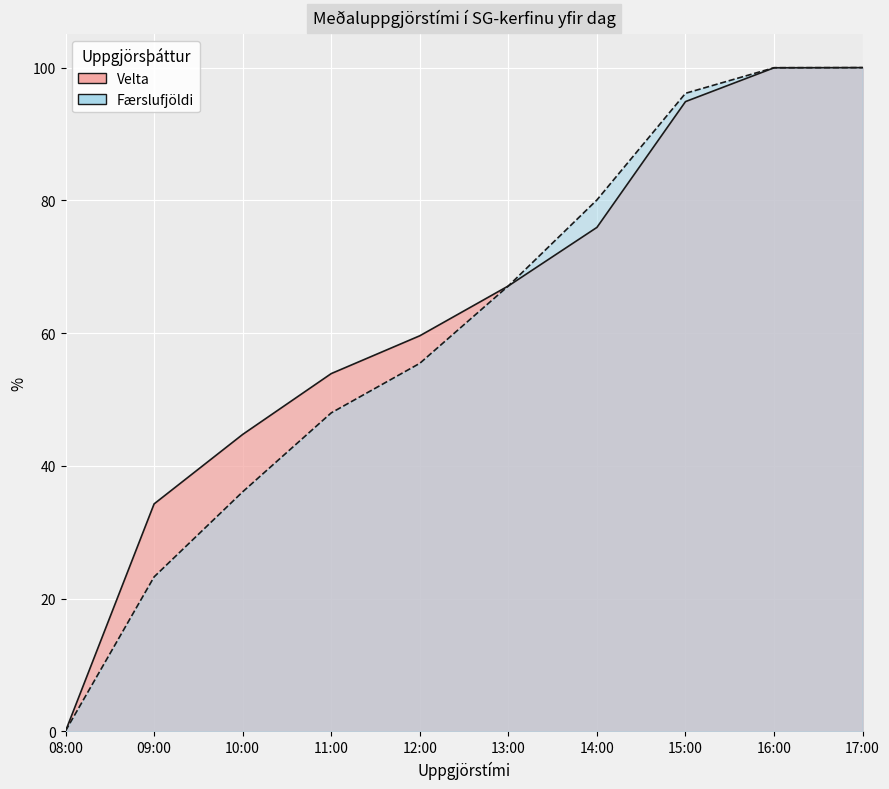

How many values in the Færslufjöldi series are below 67?

5